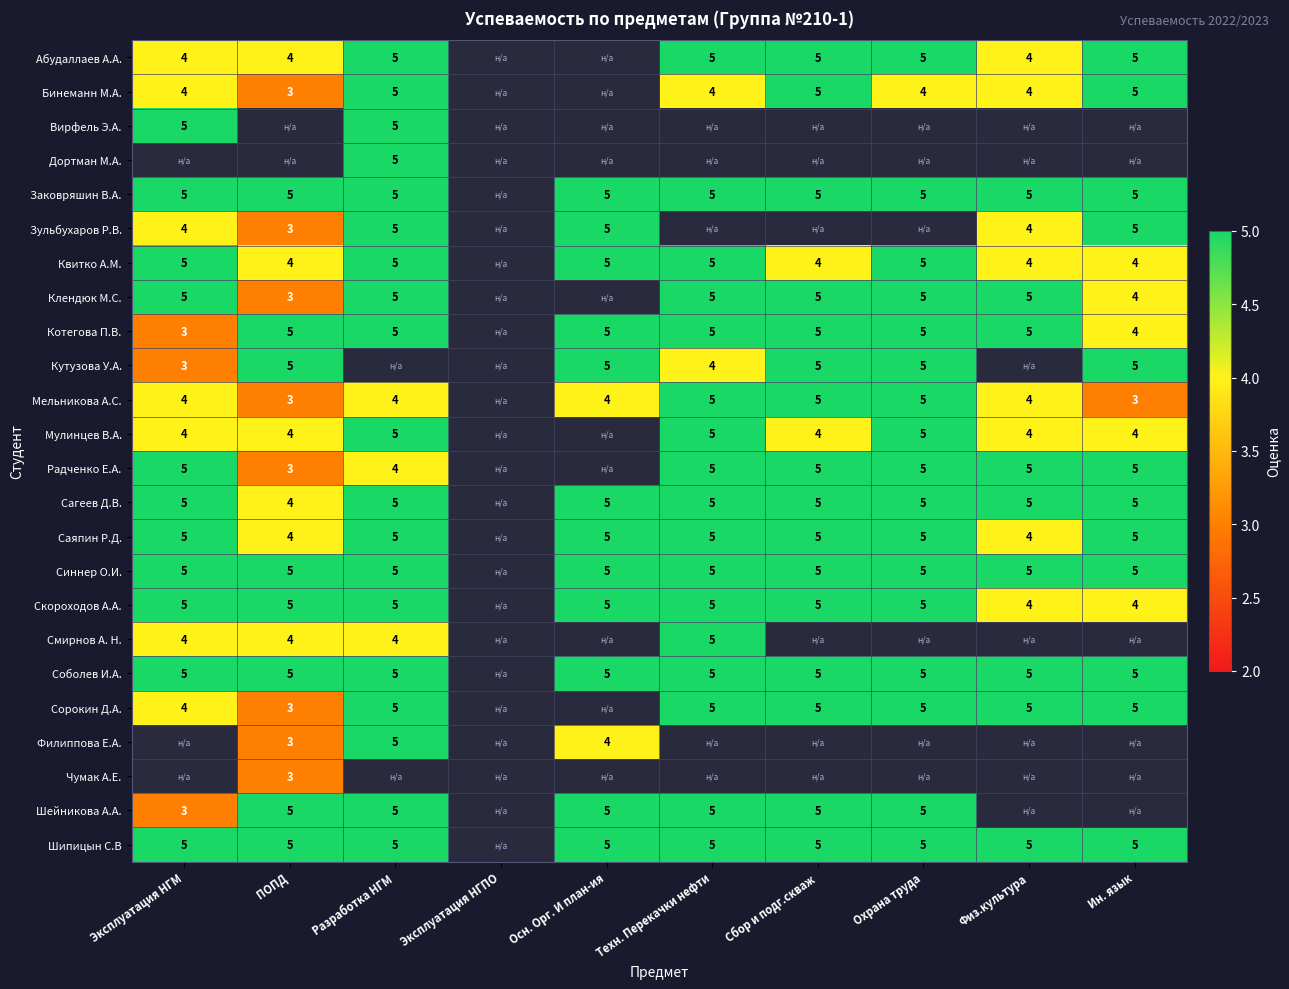

Is it true that Квитко А.М. equals 6.4 at Сбор и подг.скваж?

False